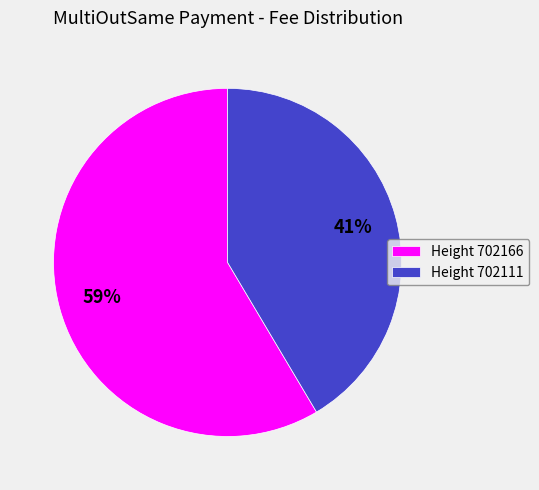

Count the number of slices in the pie.

2